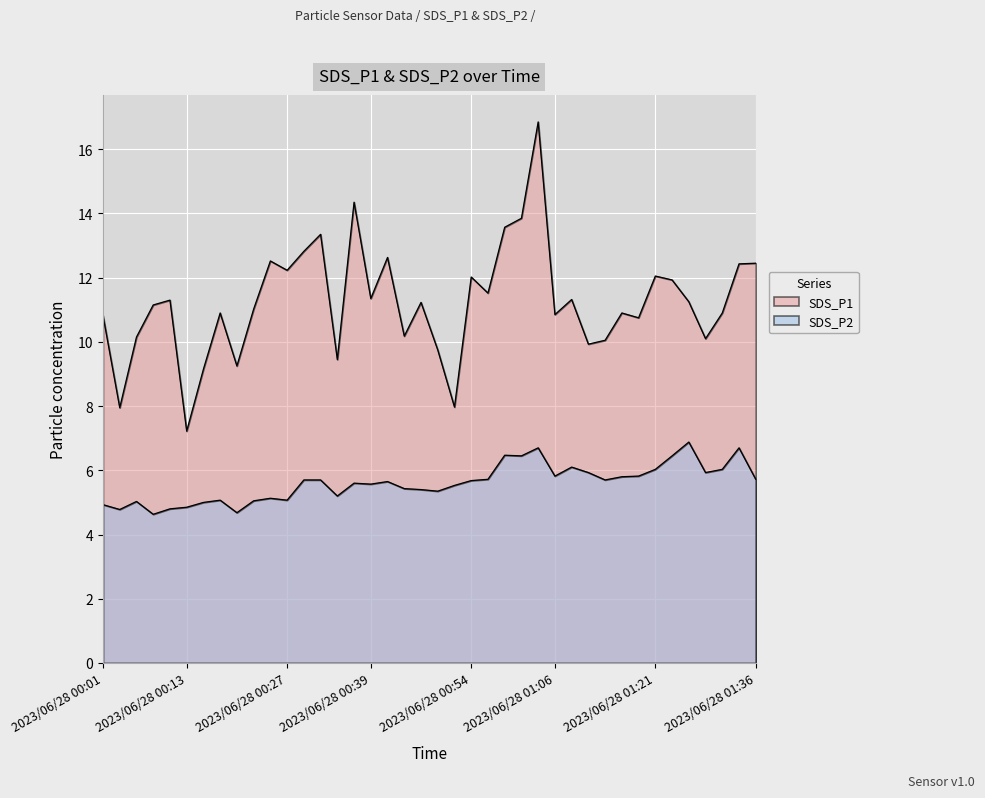

What is the sum of all SDS_P1 values?

449.5